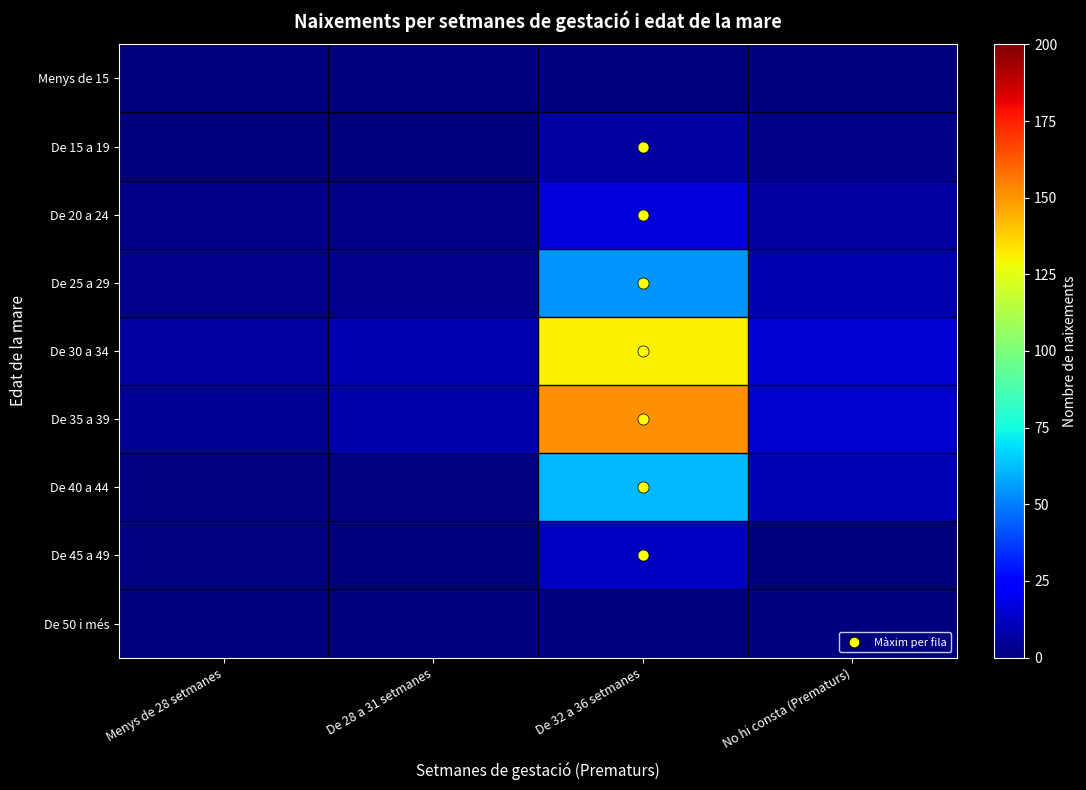

Reading right to left, extract all data points from this chart.

Menys de 15: No hi consta (Prematurs)=0	De 32 a 36 setmanes=0	De 28 a 31 setmanes=0	Menys de 28 setmanes=0
De 15 a 19: No hi consta (Prematurs)=2	De 32 a 36 setmanes=7	De 28 a 31 setmanes=0	Menys de 28 setmanes=0
De 20 a 24: No hi consta (Prematurs)=7	De 32 a 36 setmanes=16	De 28 a 31 setmanes=2	Menys de 28 setmanes=2
De 25 a 29: No hi consta (Prematurs)=9	De 32 a 36 setmanes=54	De 28 a 31 setmanes=3	Menys de 28 setmanes=3
De 30 a 34: No hi consta (Prematurs)=15	De 32 a 36 setmanes=131	De 28 a 31 setmanes=9	Menys de 28 setmanes=6
De 35 a 39: No hi consta (Prematurs)=14	De 32 a 36 setmanes=151	De 28 a 31 setmanes=8	Menys de 28 setmanes=4
De 40 a 44: No hi consta (Prematurs)=10	De 32 a 36 setmanes=61	De 28 a 31 setmanes=1	Menys de 28 setmanes=1
De 45 a 49: No hi consta (Prematurs)=0	De 32 a 36 setmanes=12	De 28 a 31 setmanes=0	Menys de 28 setmanes=1
De 50 i més: No hi consta (Prematurs)=0	De 32 a 36 setmanes=0	De 28 a 31 setmanes=0	Menys de 28 setmanes=0